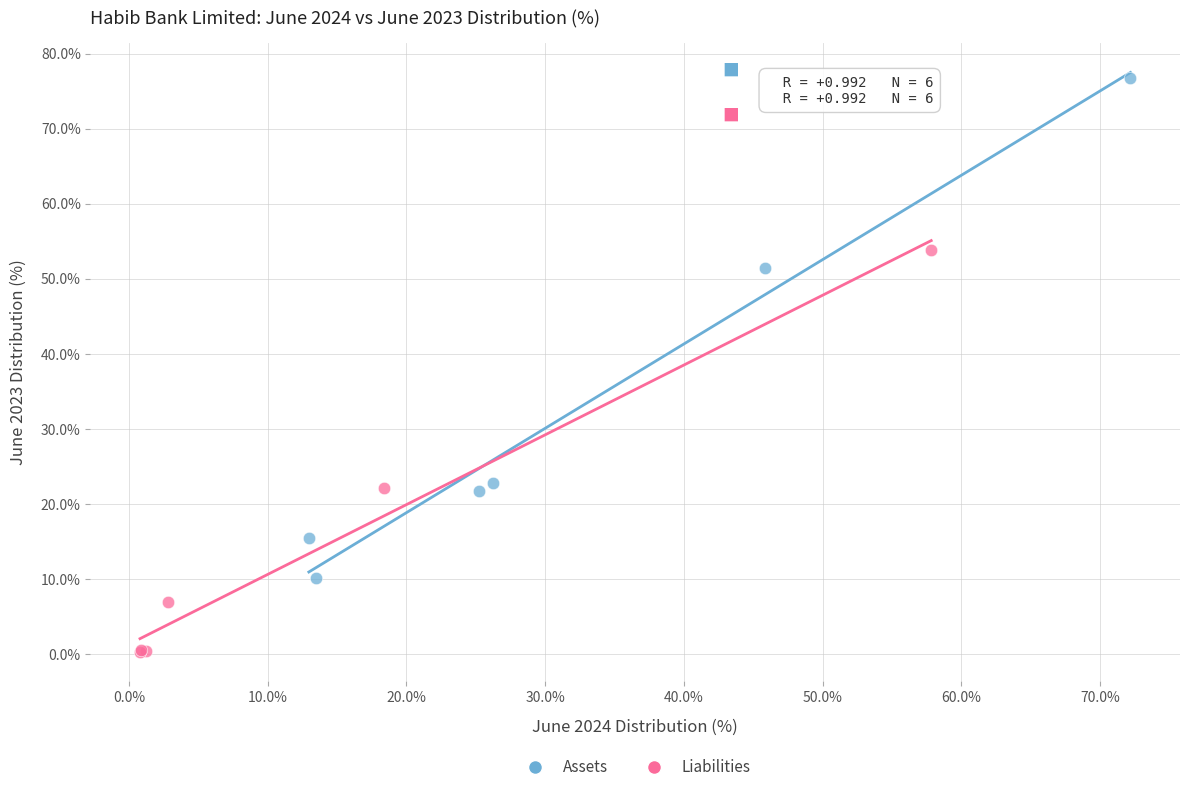

Which series contains the lowest Y value?

Liabilities